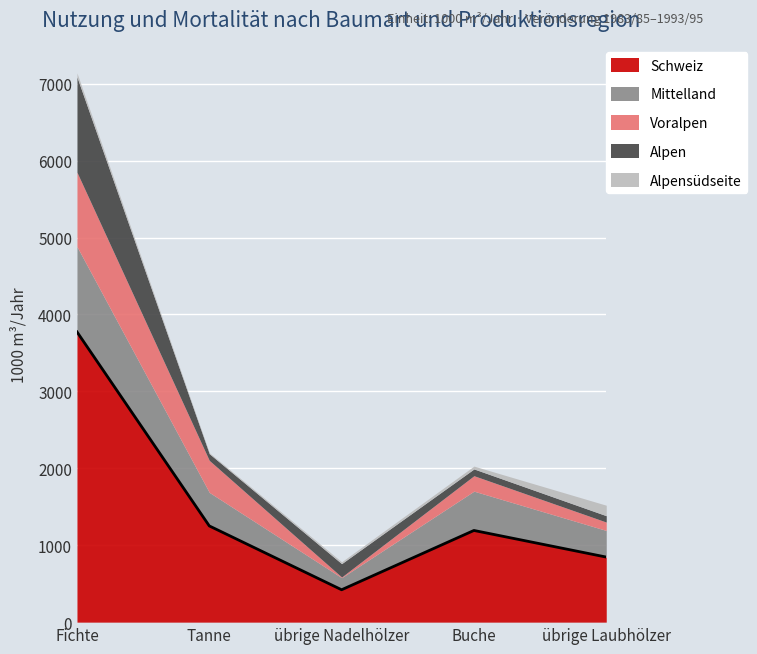

True or false: Alpensüdseite and Mittelland intersect in this chart.

False